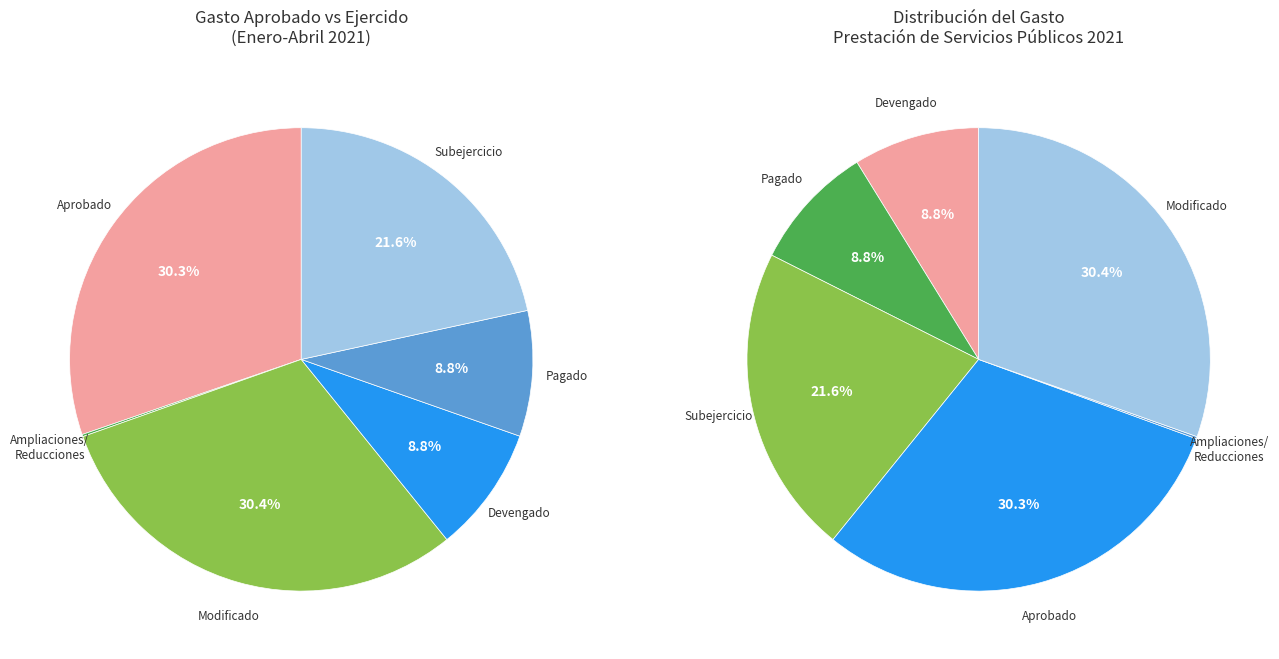

To the nearest percent, what is the average slice percentage?

17%